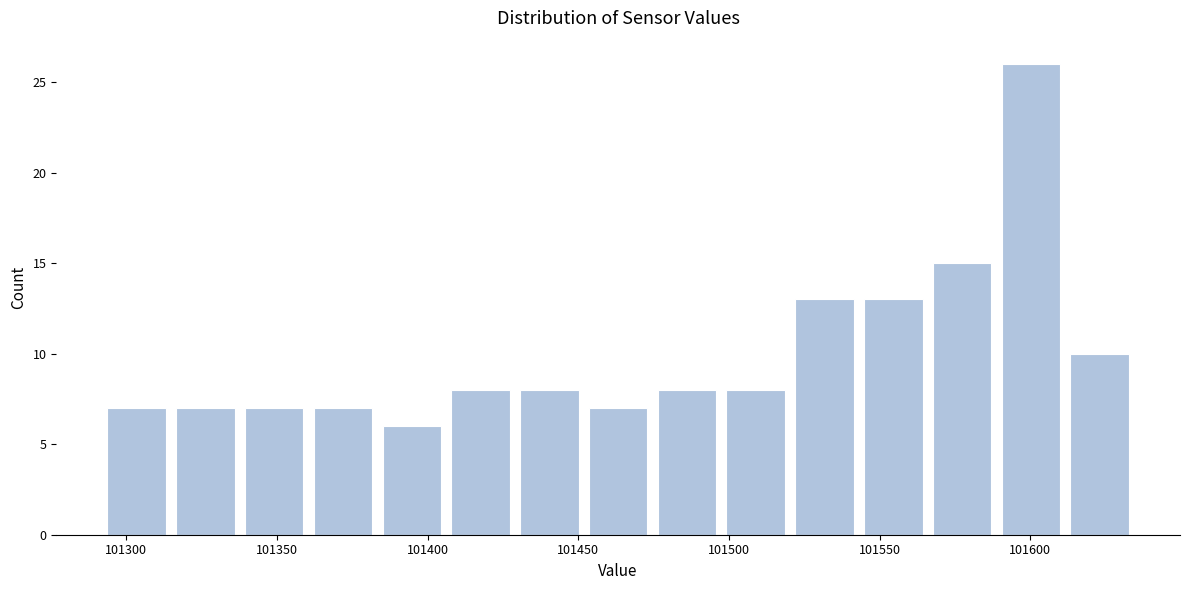

Over which range of the x-axis is the bar tallest?

101590 to 101610